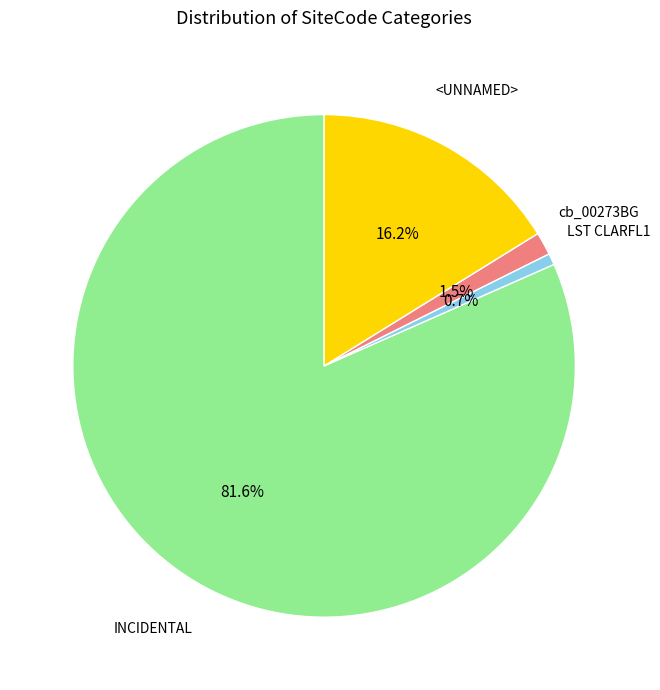

Does any single category account for the majority?

Yes